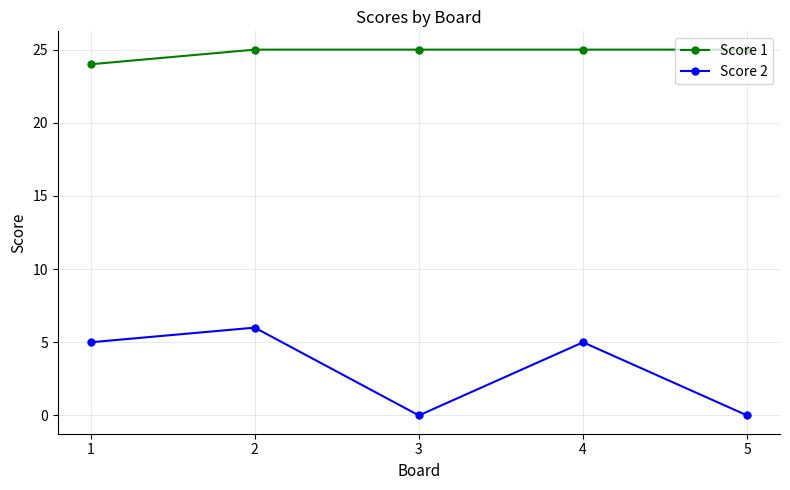

True or false: Score 1 and Score 2 intersect in this chart.

False